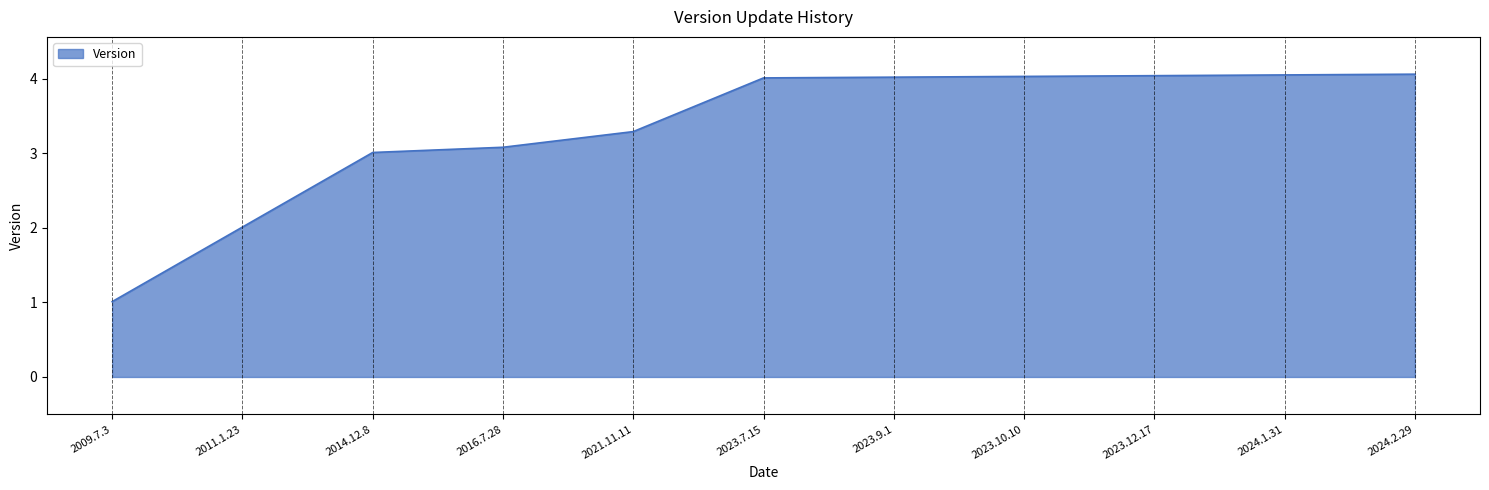

Which has a higher value, 2014.12.8 or 2011.1.23?

2014.12.8